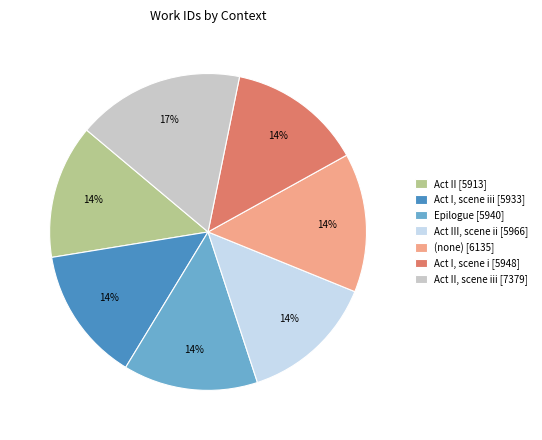

Approximately how many times larger is the value at Act II, scene iii [7379] compared to Act I, scene i [5948]?

1.2